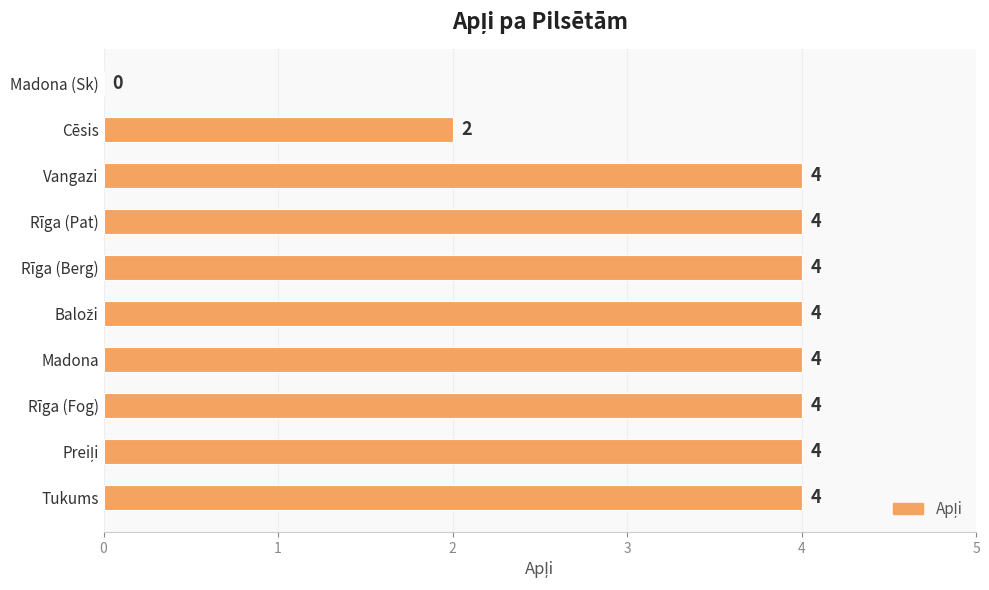

The value at Cēsis is 2. True or false?

True